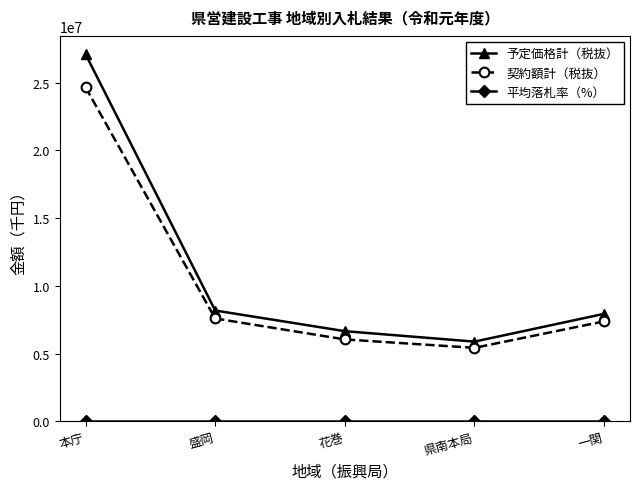

Where does the 契約額計（税抜） series first go above 7377593?

本庁